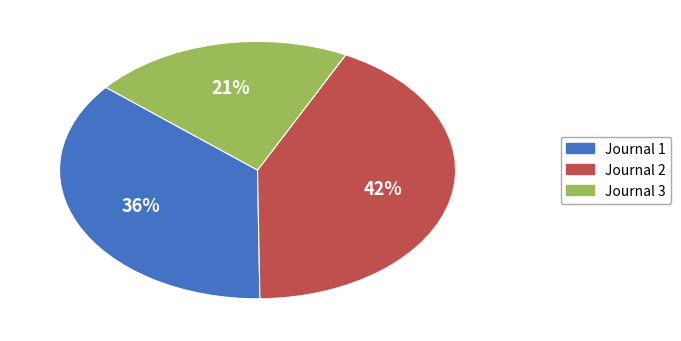

Does any single category account for the majority?

No